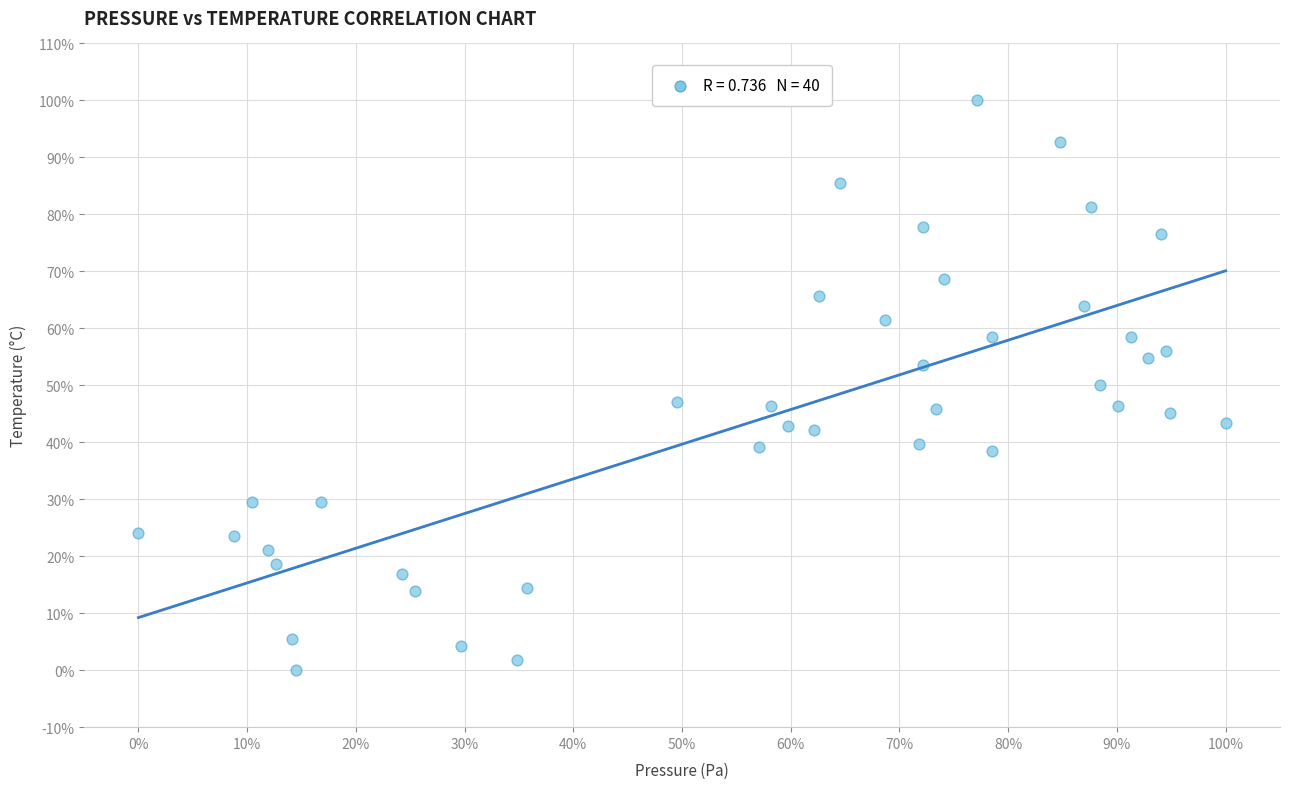

What is the range of Y values (max minus min)?

100.0